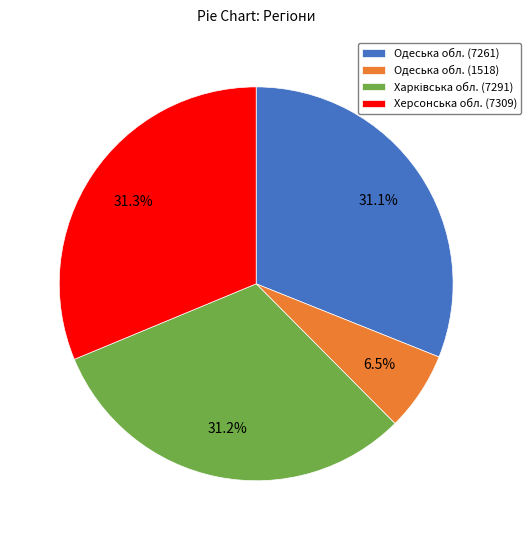

To the nearest percent, what percentage of the pie is Херсонська обл. (7309)?

31%